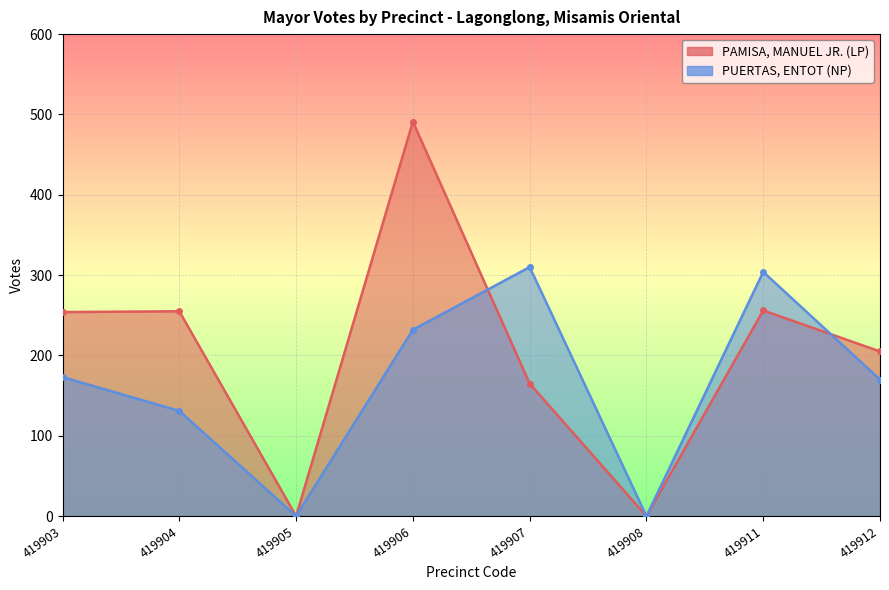

What is the sum of all PAMISA, MANUEL JR. (LP) values?

1626